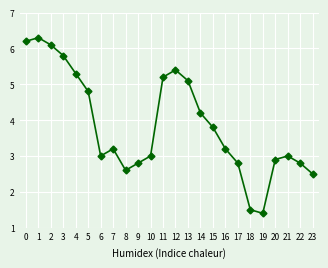

Approximately how many times larger is the value at 11 compared to 20?

1.8